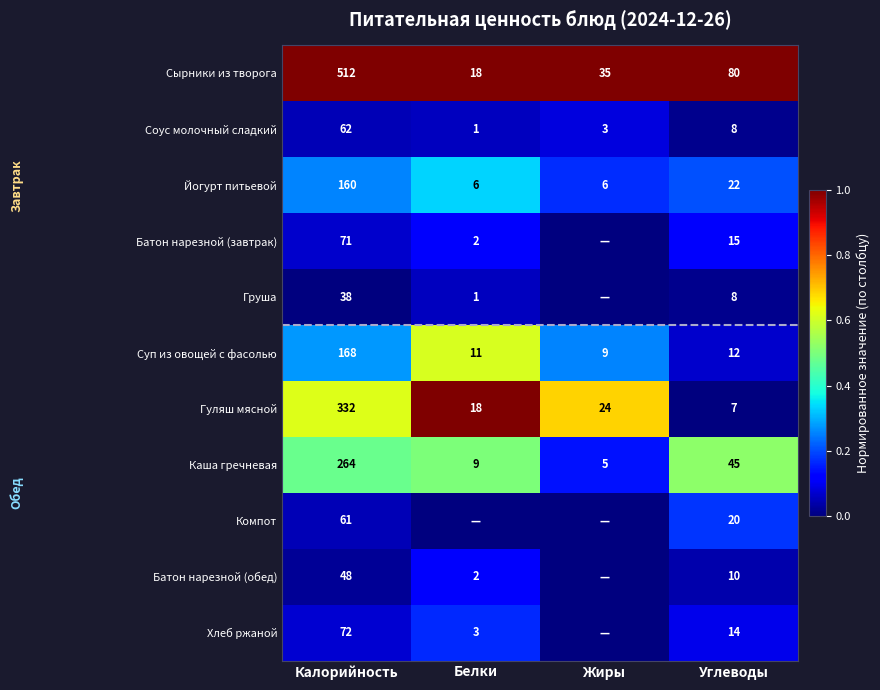

At which category does the chart reach its minimum across all series?

Жиры